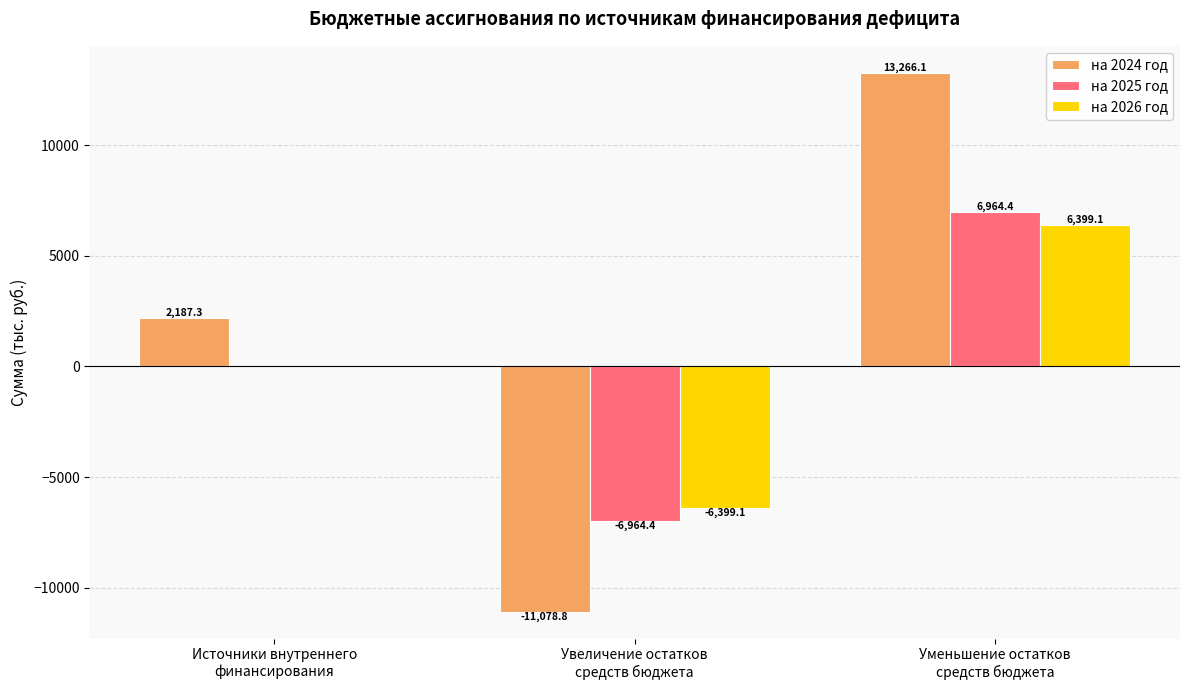

What is the sum of all на 2024 год values?

4374.6